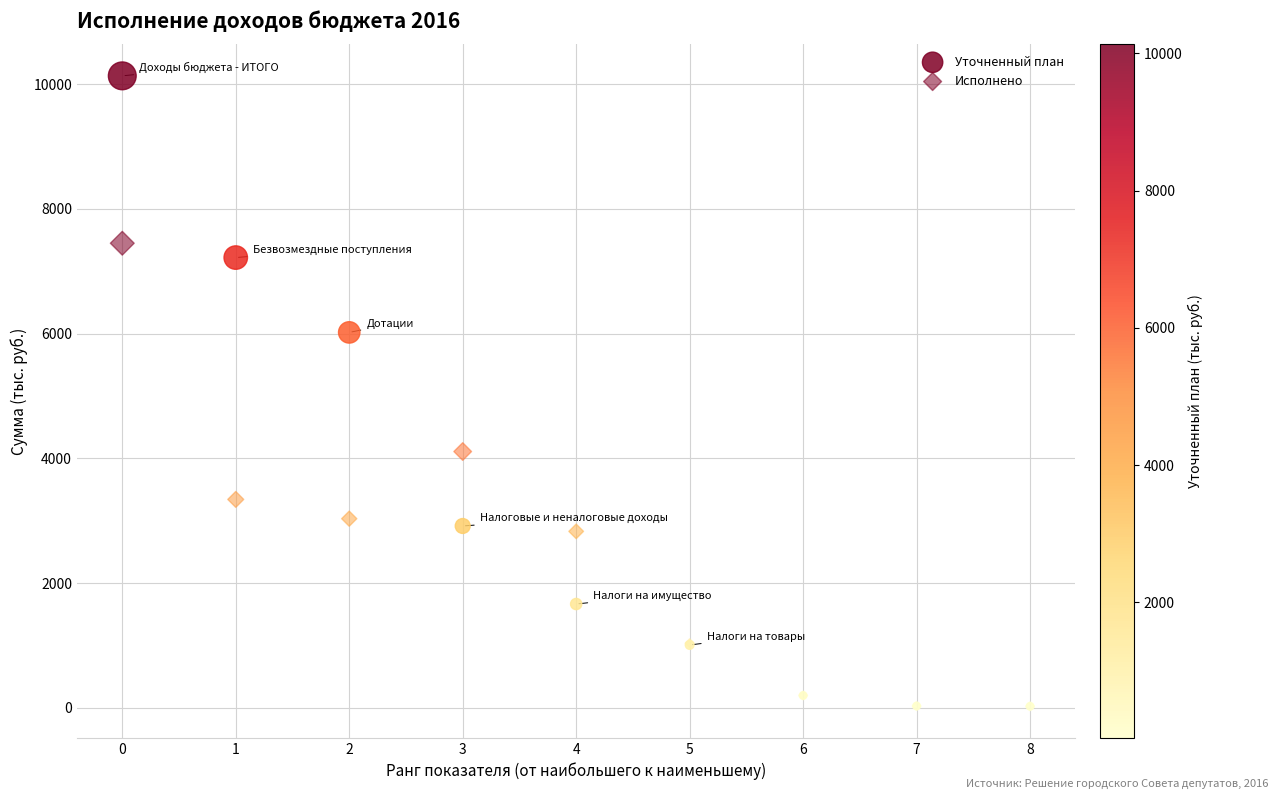

Which series has the largest Y range (max minus min)?

Уточненный план